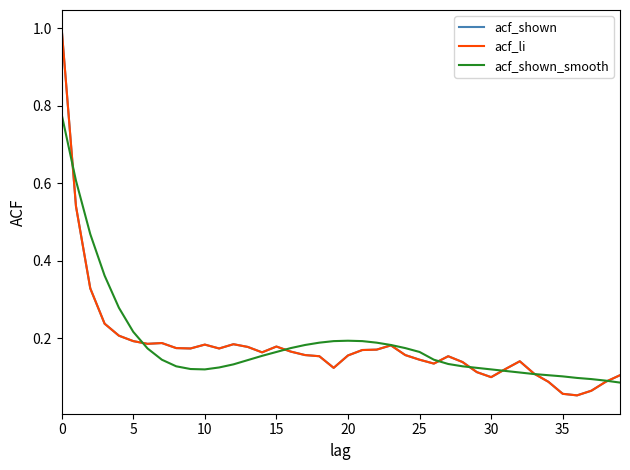

Does the chart display data point markers on the line(s)?

No